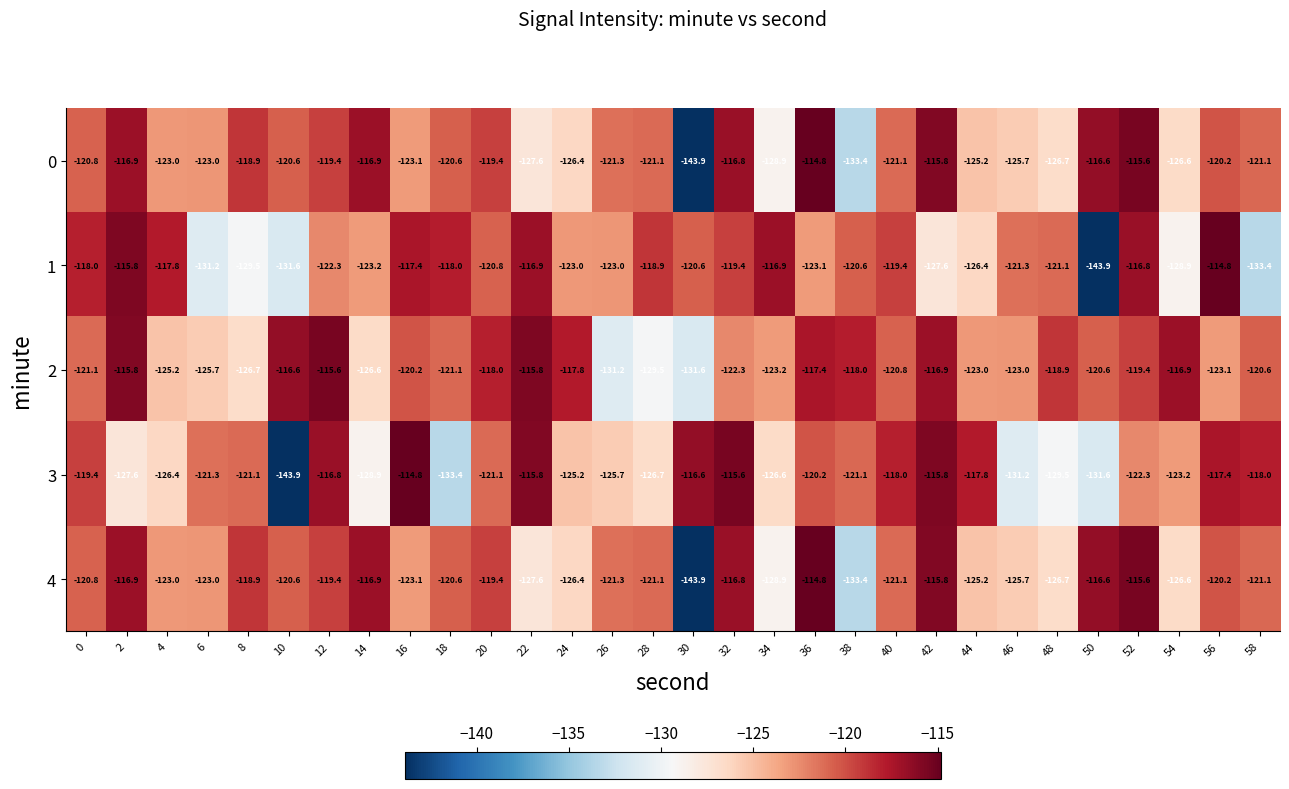

Which series has the largest total across all categories?

2